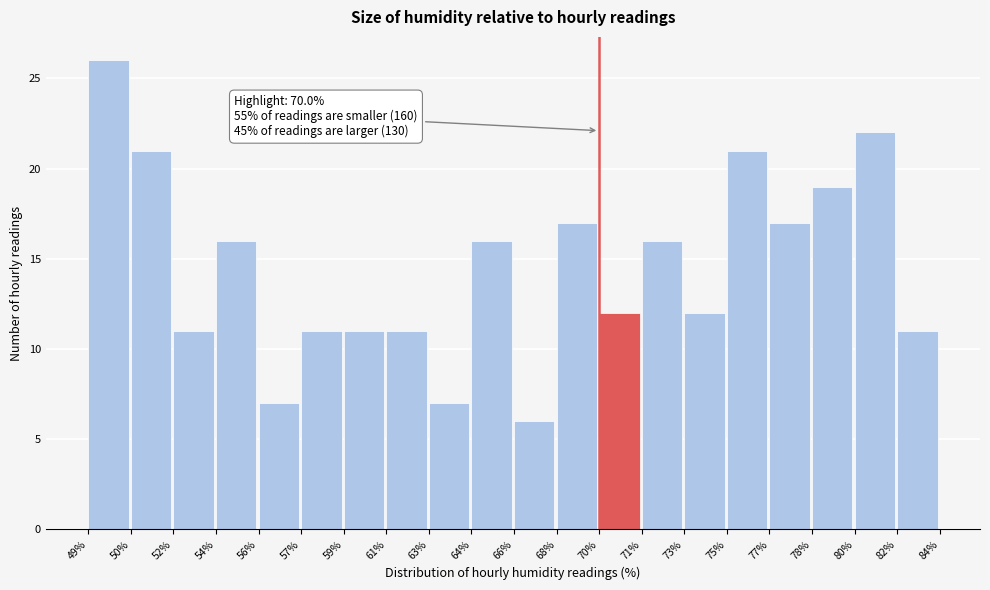

Reading right to left, extract all data points from this chart.

82%=11	80%=22	78%=19	77%=17	75%=21	73%=12	71%=16	70%=12	68%=17	66%=6	64%=16	63%=7	61%=11	59%=11	57%=11	56%=7	54%=16	52%=11	50%=21	49%=26